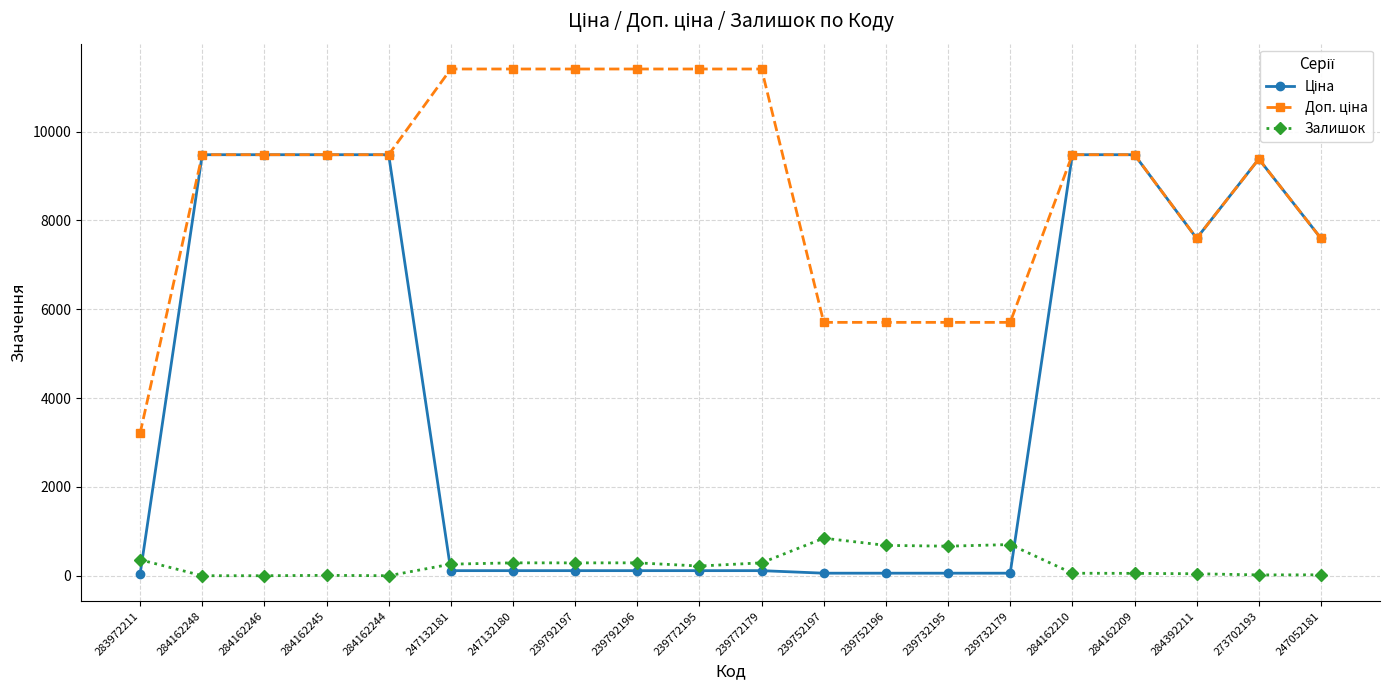

The Залишок series shows 290.0 at 247132180. True or false?

True